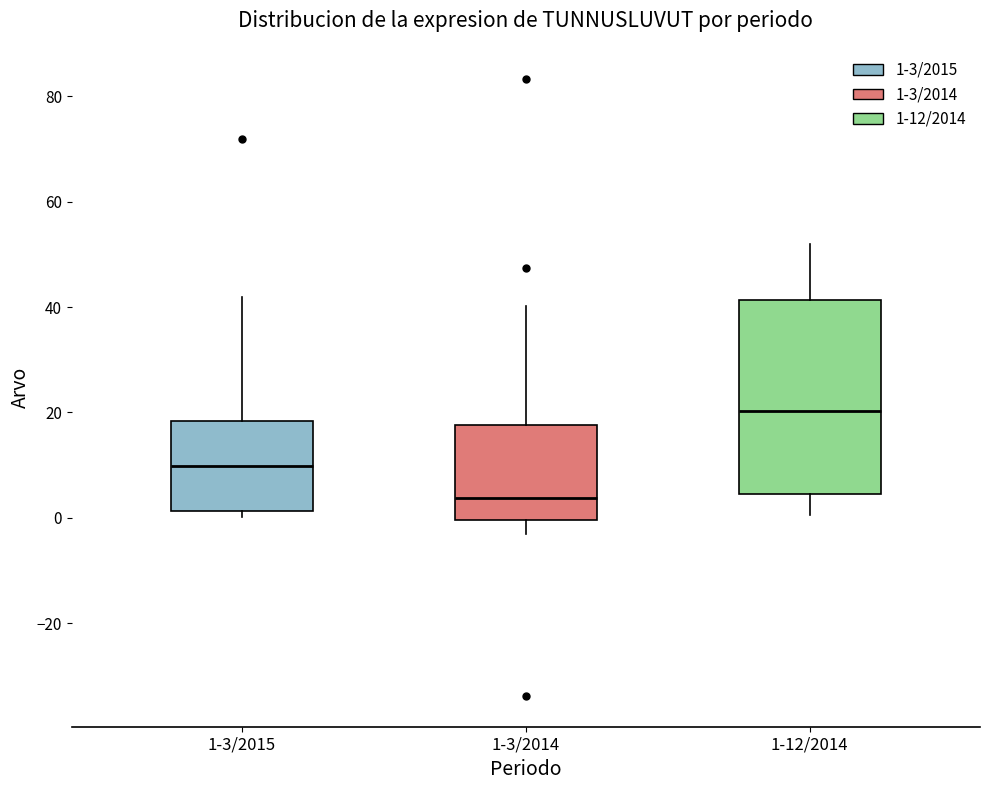

Where is the upper edge of the box for 1-12/2014 on the y-axis? The values are not printed on the chart, so give them approximately, as read against the axis.

42